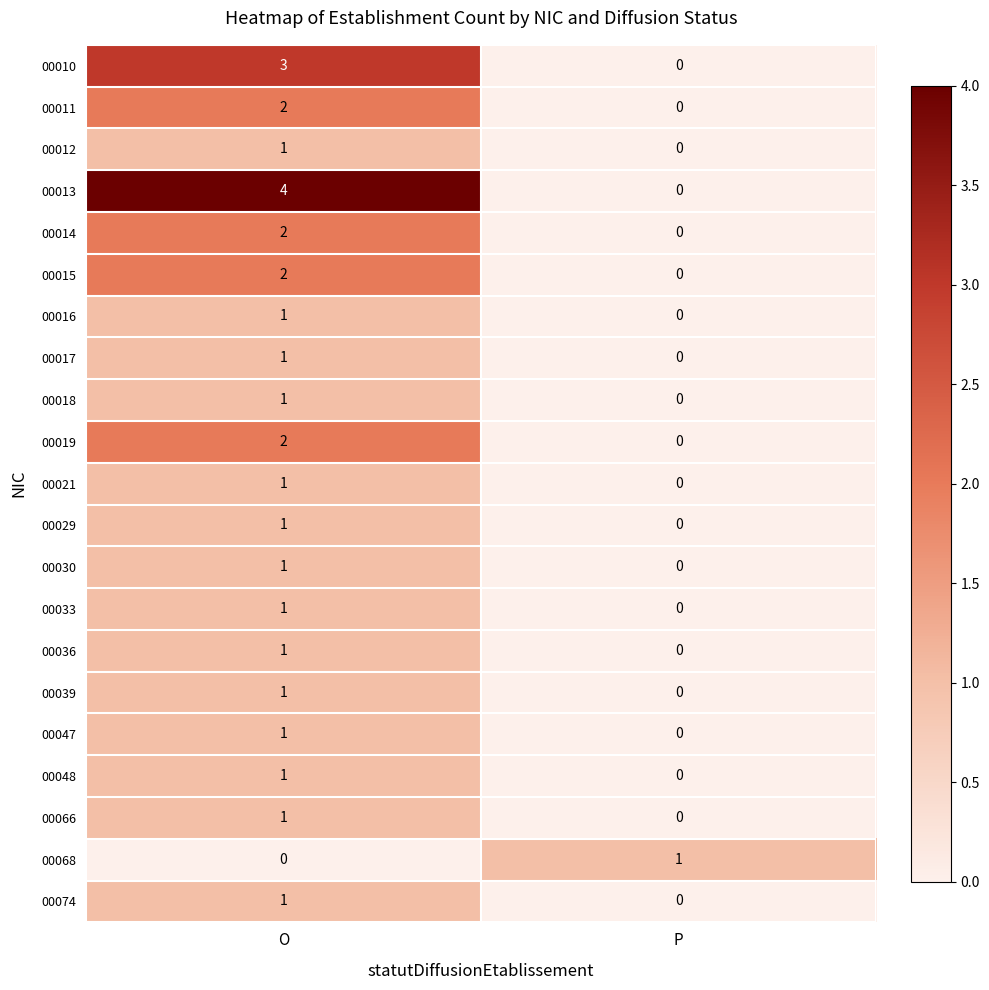

Which series has the largest range (max minus min)?

00013